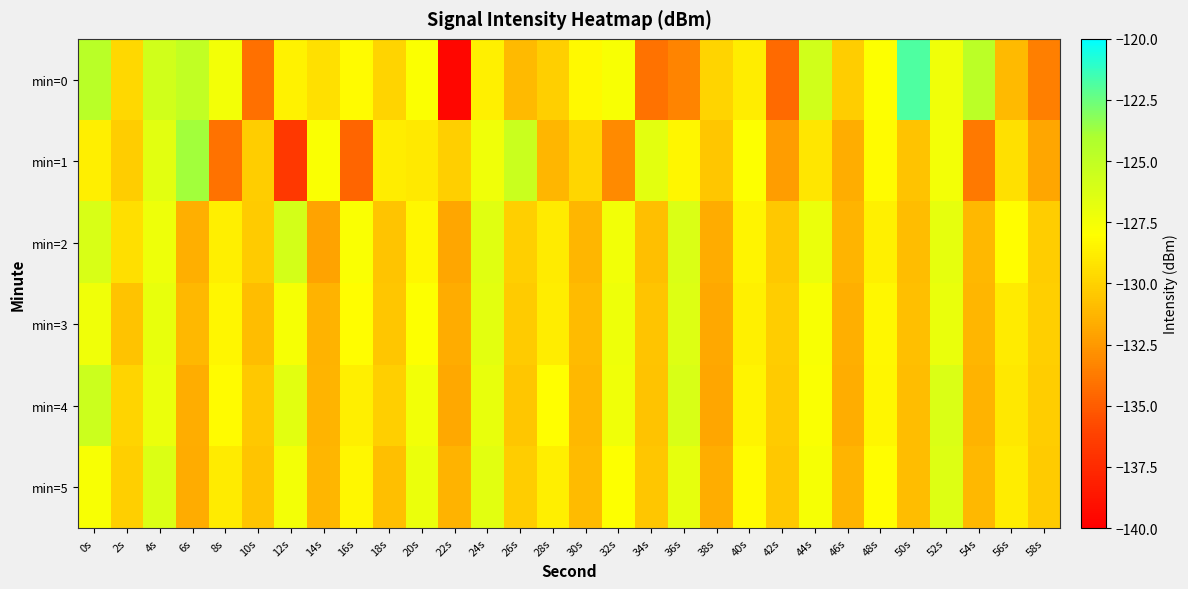

How many series are shown in this chart?

6